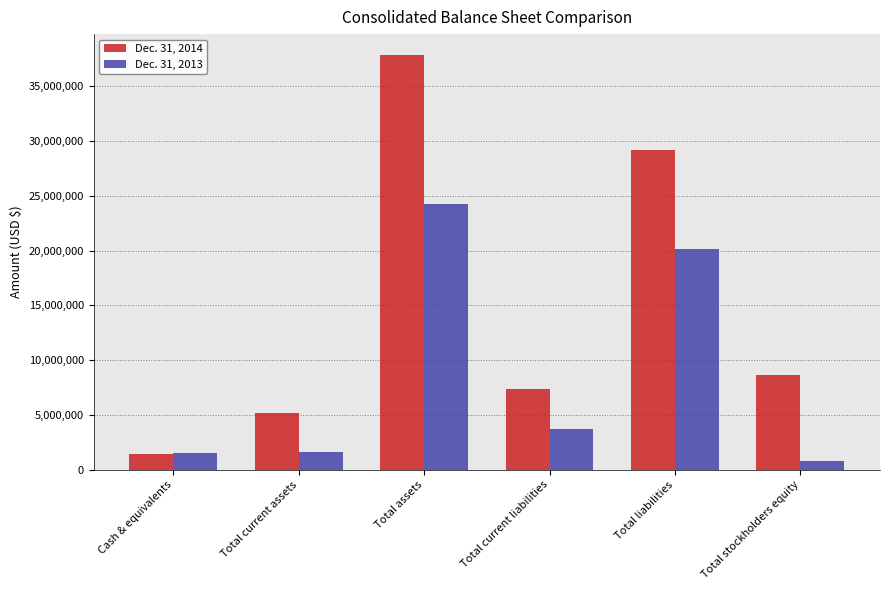

What is the difference between the Dec. 31, 2014 values at Total assets and Total current assets?

32658169